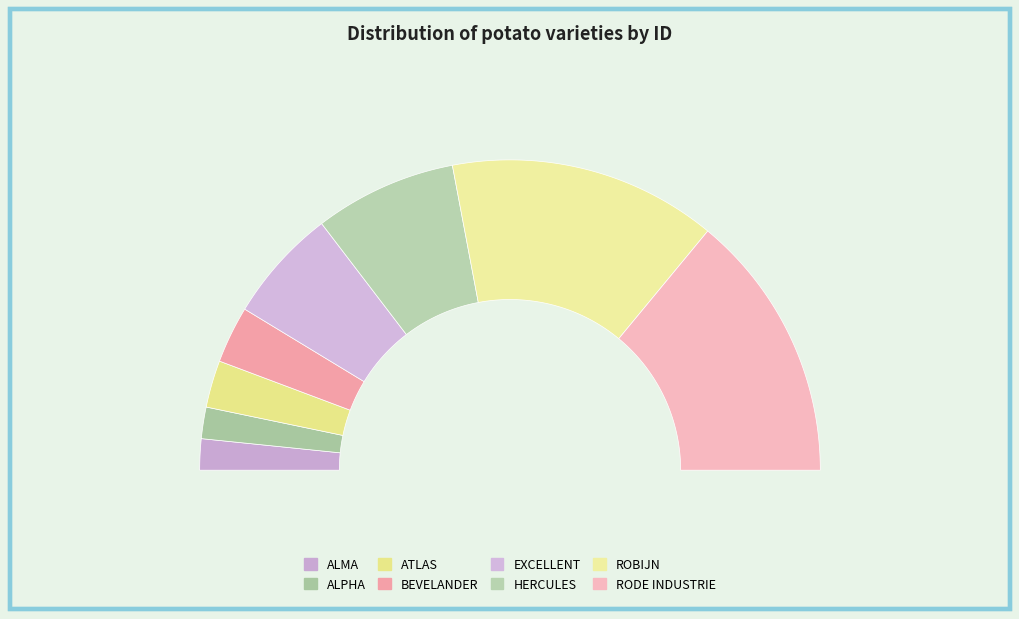

Is there any slice that represents more than half of the pie?

No